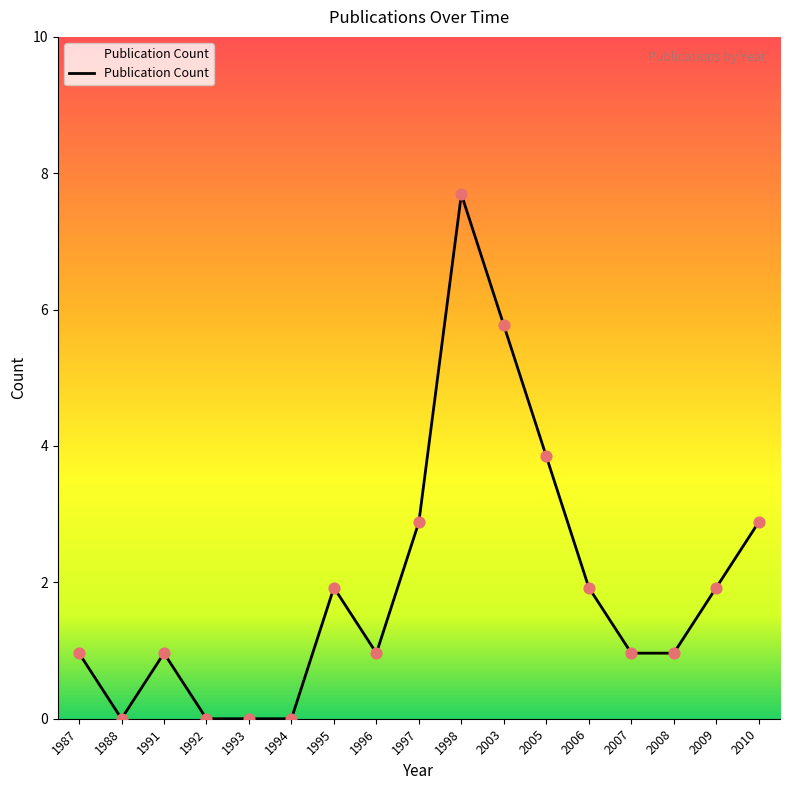

Which has a higher value, 2009 or 2003?

2003